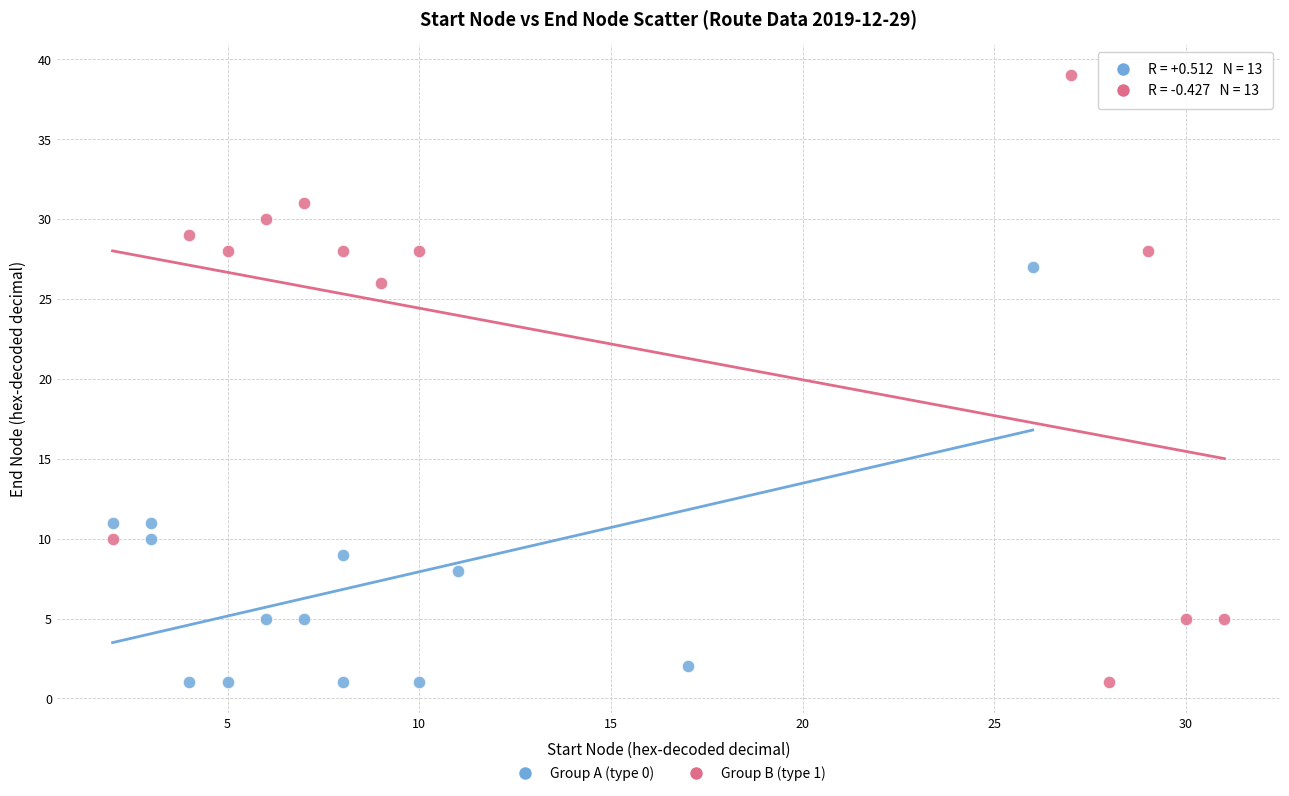

Which series has the largest Y range (max minus min)?

Group B (type 1)